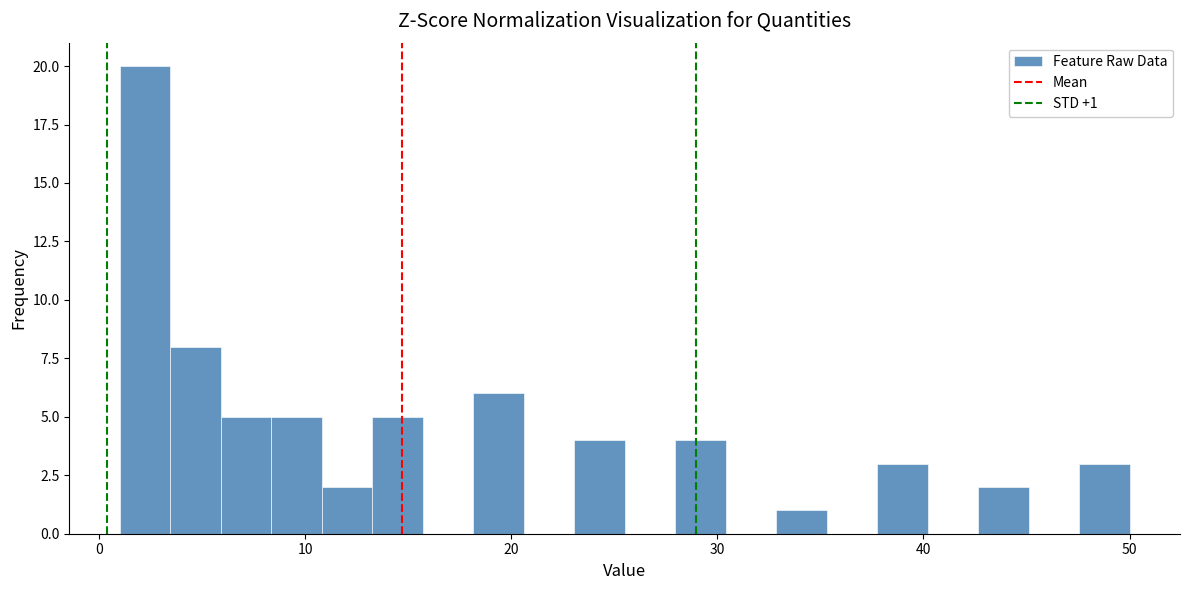

Read against the x-axis, roughly where is the centre of the tallest bar?

2